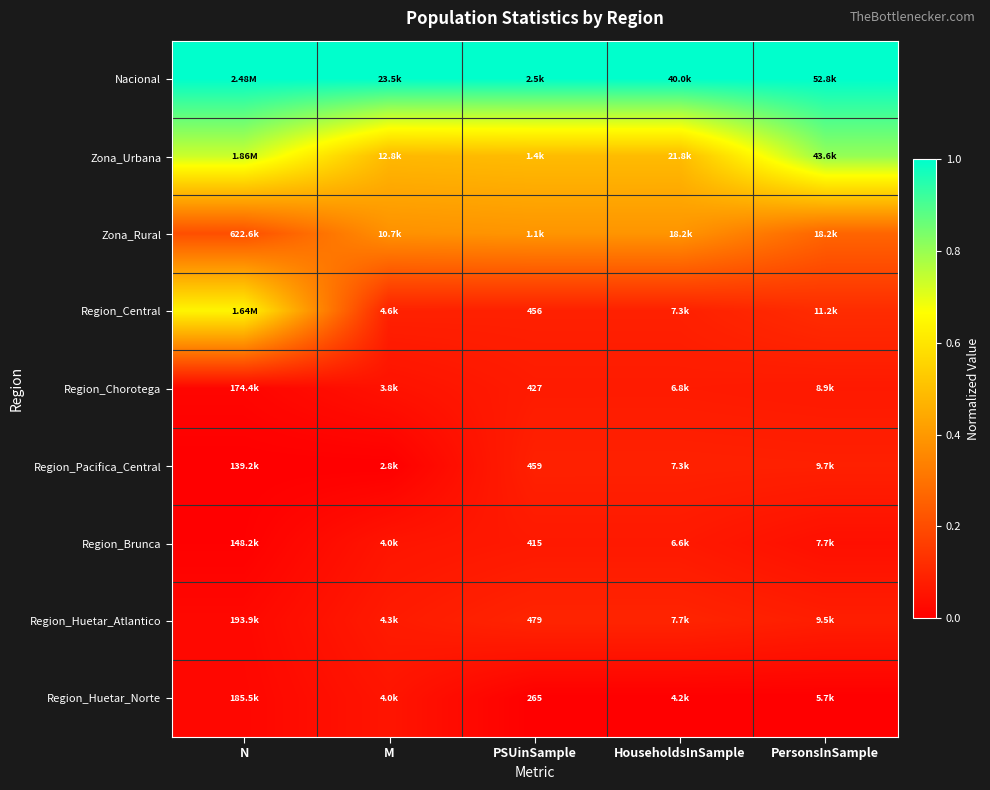

The value of Region_Chorotega at PSUinSample is 0.1. True or false?

True